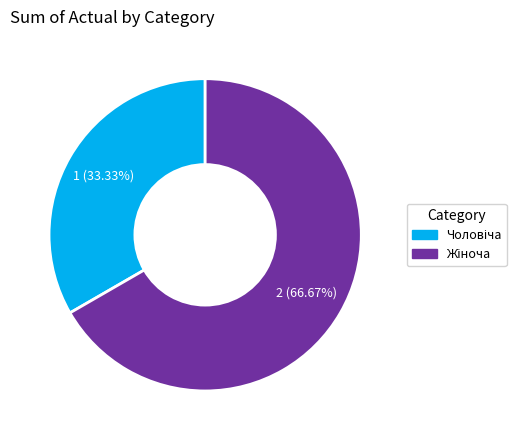

Does any single category account for the majority?

Yes